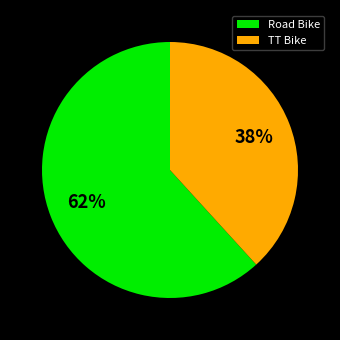

Between Road Bike and TT Bike, which is larger?

Road Bike